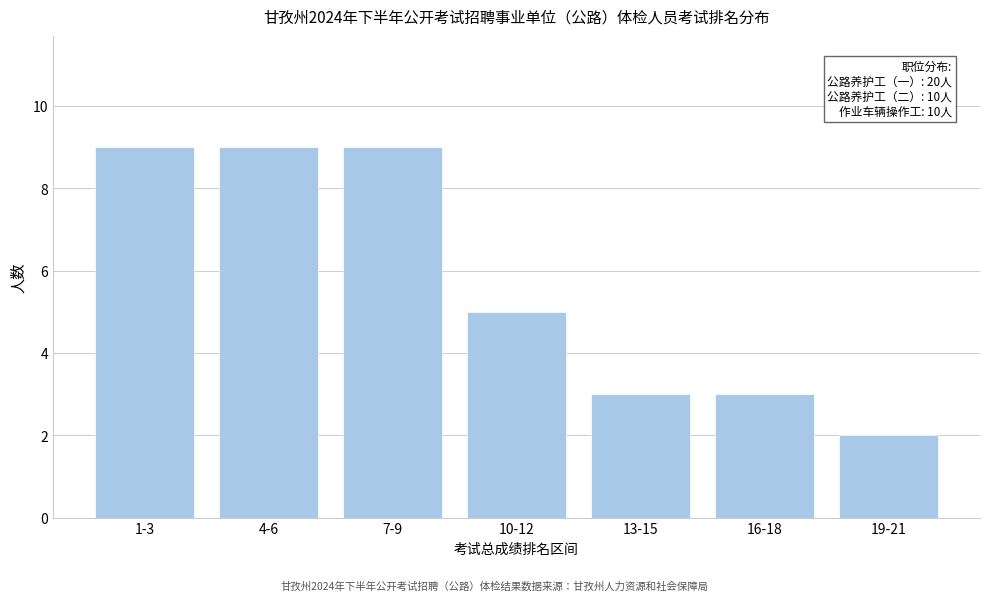

Reading left to right, what are all the values shown in this chart?

1-3=9	4-6=9	7-9=9	10-12=5	13-15=3	16-18=3	19-21=2